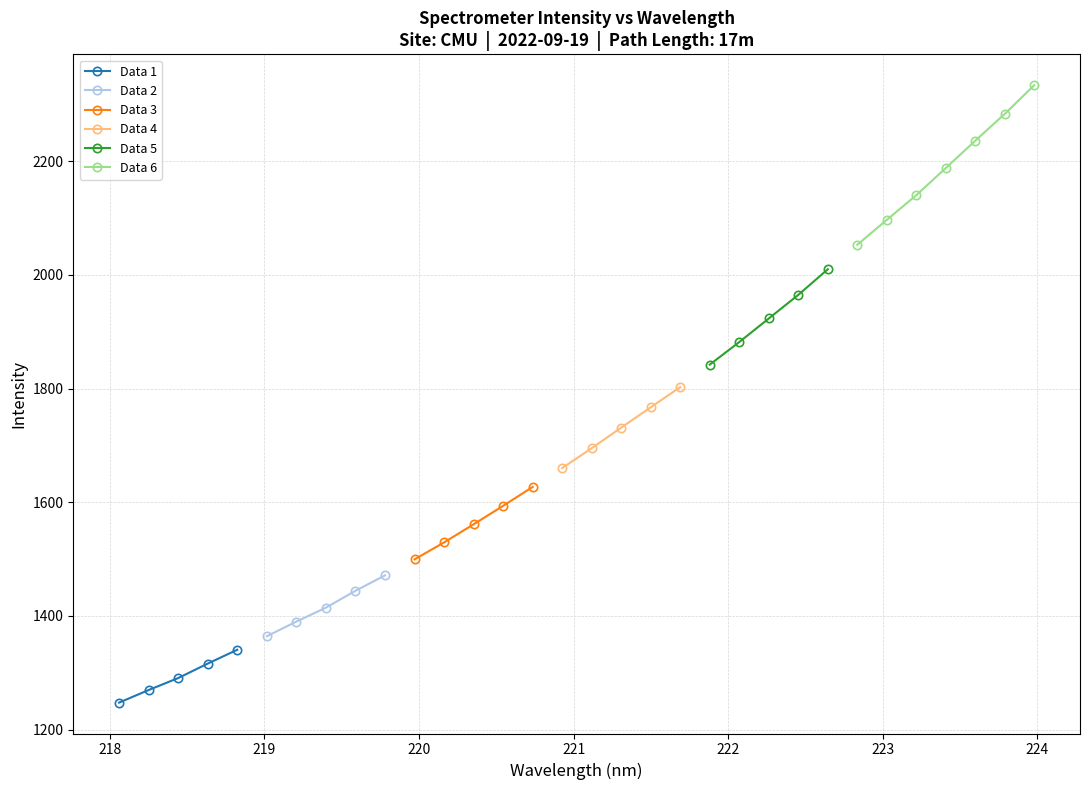

Where is the data nearest to the value 1790?

19